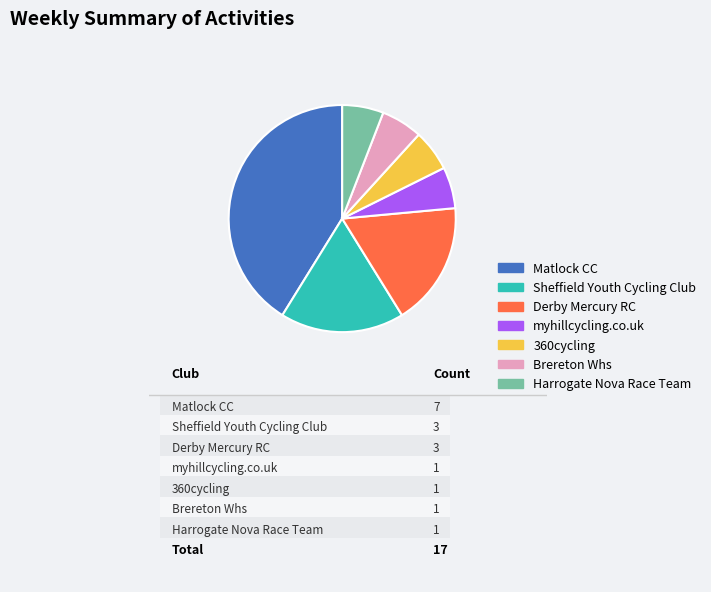

Is Sheffield Youth Cycling Club the majority of the pie?

No